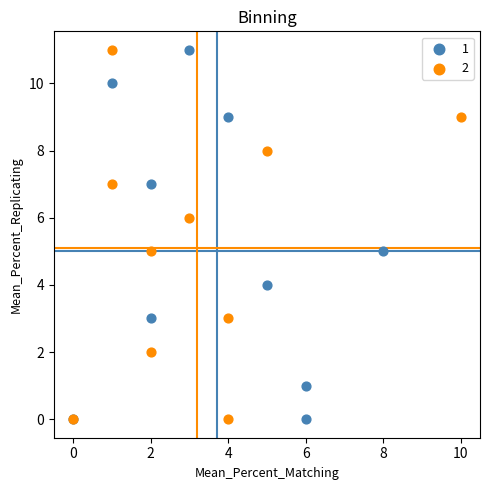

What are all the series names shown in the legend?

1, 2